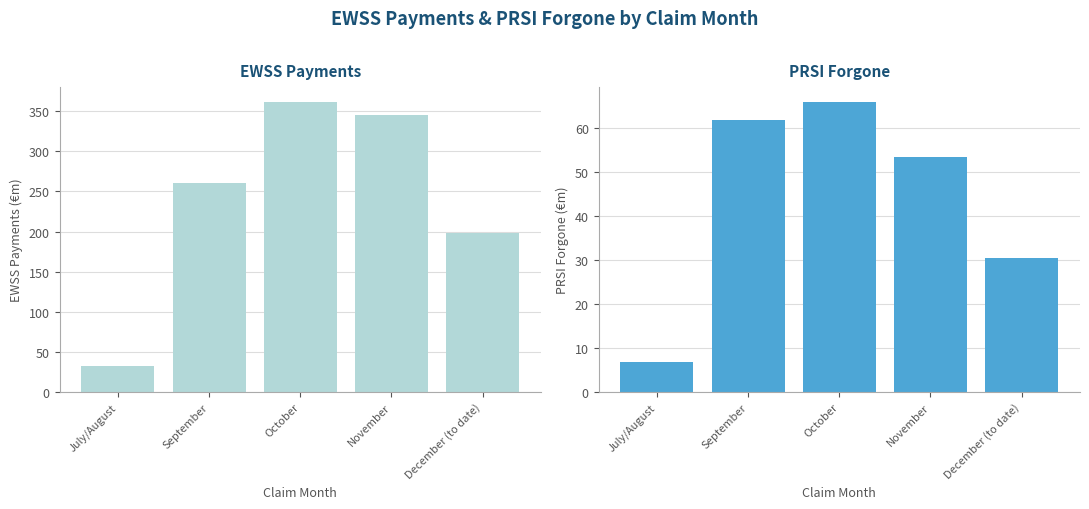

What is the sum of the EWSS Payments values at September and July/August?

293.0